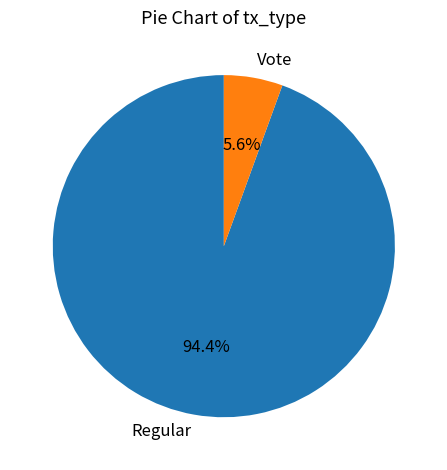

Is Vote the majority of the pie?

No